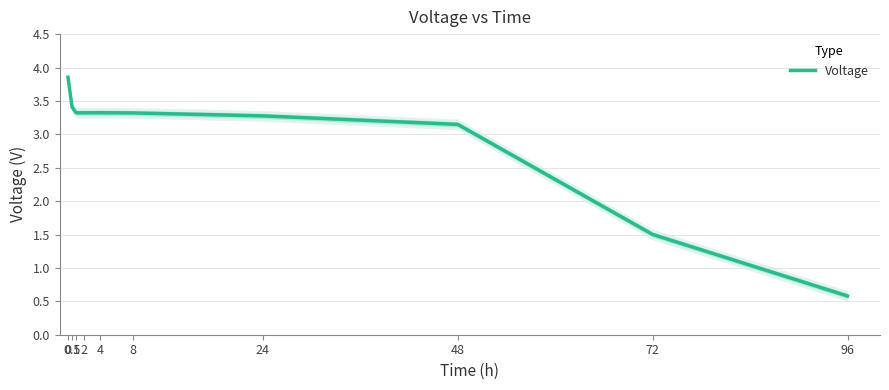

How many distinct data groups are displayed?

1